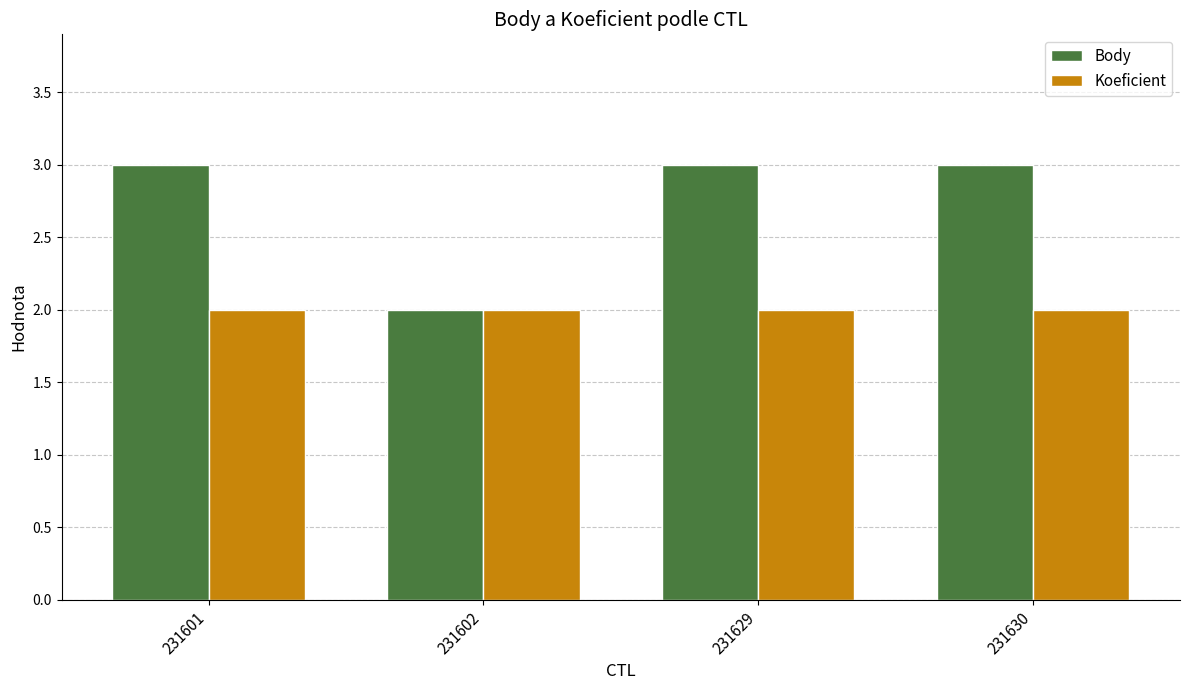

Is the value of Body at 231629 greater than the value of Koeficient at 231601?

Yes